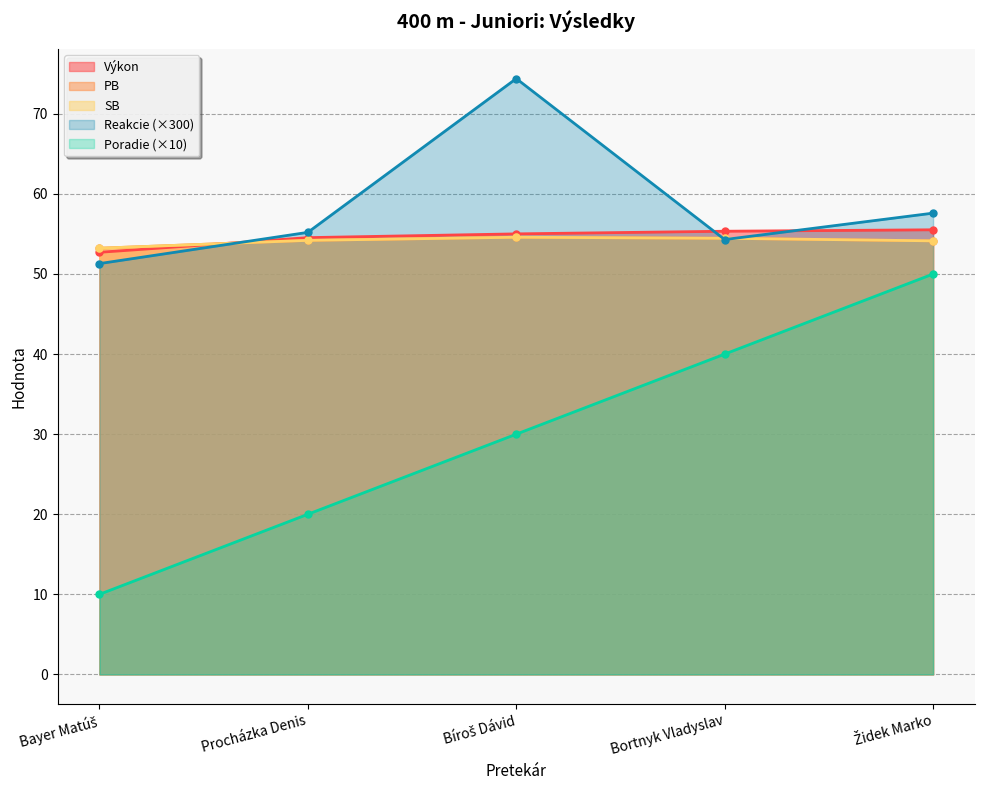

The value of SB at Bíroš Dávid is 54.6. True or false?

True